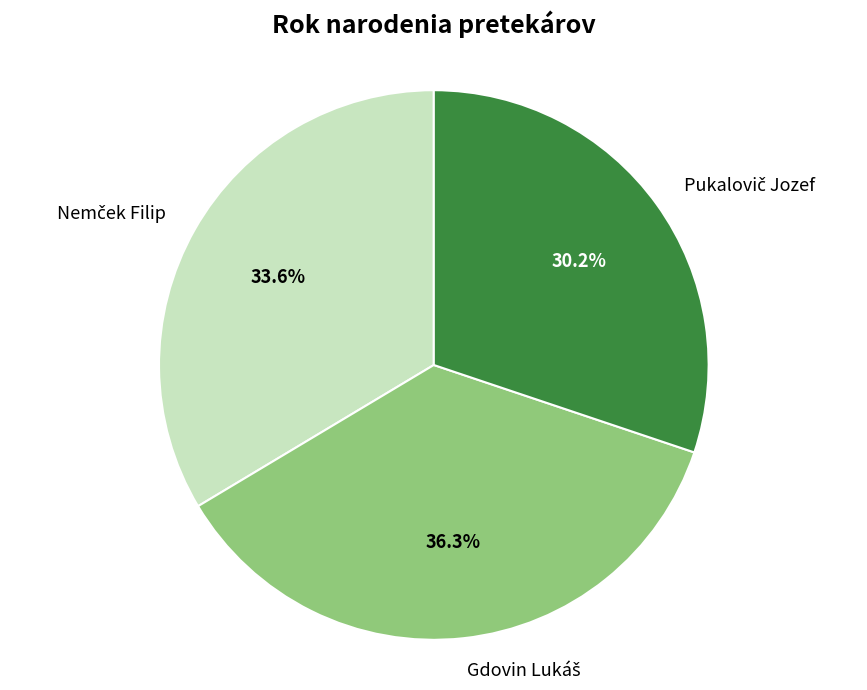

Is there a majority slice in this chart?

No